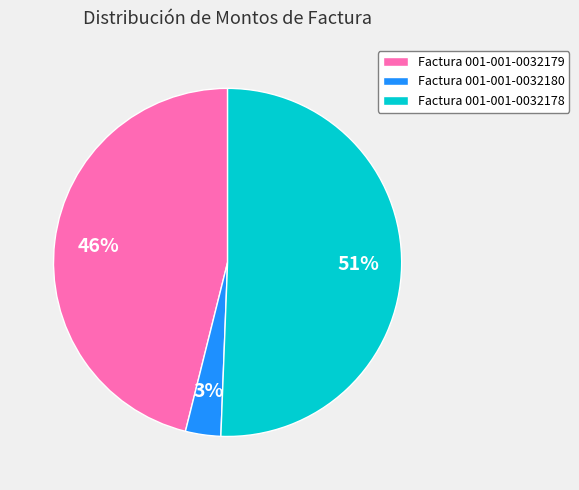

Do Factura 001-001-0032180 and Factura 001-001-0032178 together represent more than half of the pie?

Yes